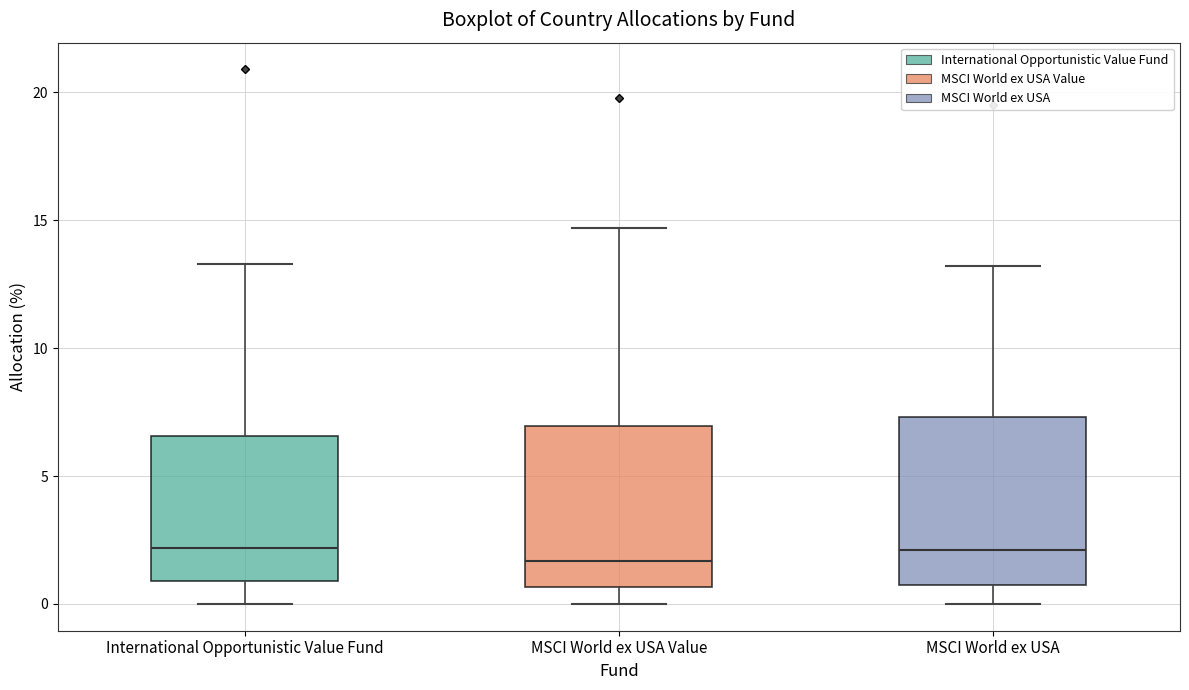

Reading left to right, read every box against the y-axis: the position of its median line, the range the box covers, and the ends of its whiskers. The values are not printed on the chart, so give them approximately, as read against the axis.

International Opportunistic Value Fund: median 2.0, box 1.0 to 6.5, whiskers 0.0 to 13.5
MSCI World ex USA Value: median 1.5, box 0.5 to 7.0, whiskers 0.0 to 14.5
MSCI World ex USA: median 2.0, box 1.0 to 7.5, whiskers 0.0 to 13.0